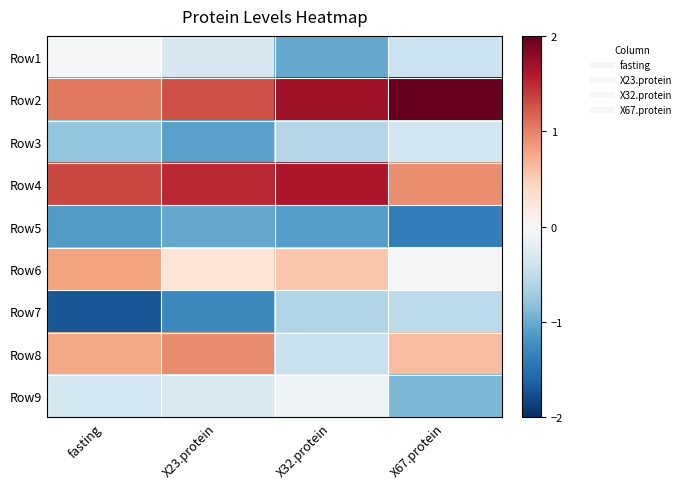

Reading left to right, what are all the values shown in this chart?

Row1: fasting=-0.0	X23.protein=-0.3	X32.protein=-1.0	X67.protein=-0.4
Row2: fasting=1.1	X23.protein=1.3	X32.protein=1.7	X67.protein=2.1
Row3: fasting=-0.8	X23.protein=-1.1	X32.protein=-0.6	X67.protein=-0.4
Row4: fasting=1.3	X23.protein=1.5	X32.protein=1.6	X67.protein=0.9
Row5: fasting=-1.1	X23.protein=-1.0	X32.protein=-1.1	X67.protein=-1.4
Row6: fasting=0.8	X23.protein=0.3	X32.protein=0.5	X67.protein=-0.0
Row7: fasting=-1.7	X23.protein=-1.3	X32.protein=-0.6	X67.protein=-0.5
Row8: fasting=0.8	X23.protein=0.9	X32.protein=-0.4	X67.protein=0.6
Row9: fasting=-0.3	X23.protein=-0.3	X32.protein=-0.1	X67.protein=-0.9